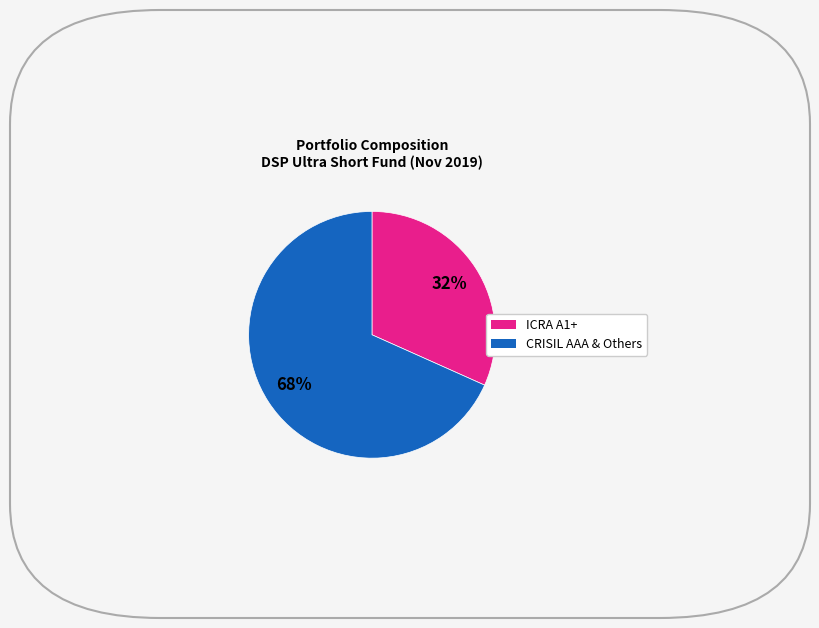

Count the number of slices in the pie.

2